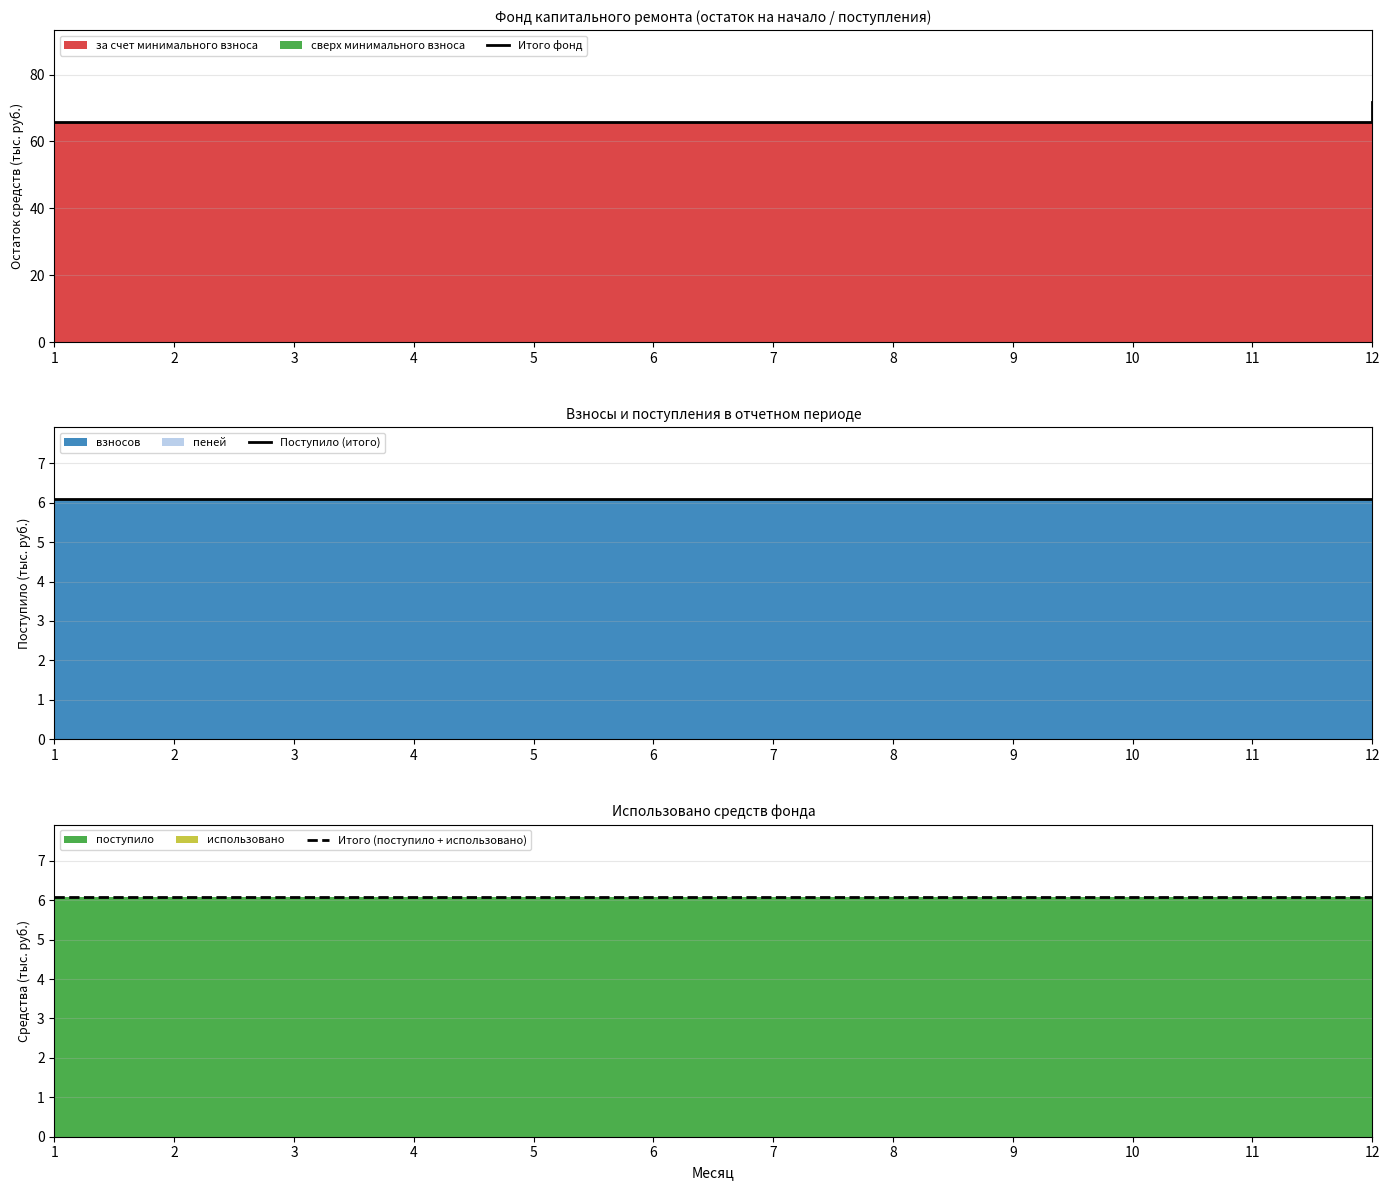

Reading left to right, what are all the values shown in this chart?

Итого фонд: 1=65.7	2=65.7	3=65.7	4=65.7	5=65.7	6=65.7	7=65.7	8=65.7	9=65.7	10=65.7	11=65.7	12=71.8
Поступило (итого): 1=6.1	2=6.1	3=6.1	4=6.1	5=6.1	6=6.1	7=6.1	8=6.1	9=6.1	10=6.1	11=6.1	12=6.1
Итого (поступило + использовано): 1=6.1	2=6.1	3=6.1	4=6.1	5=6.1	6=6.1	7=6.1	8=6.1	9=6.1	10=6.1	11=6.1	12=6.1